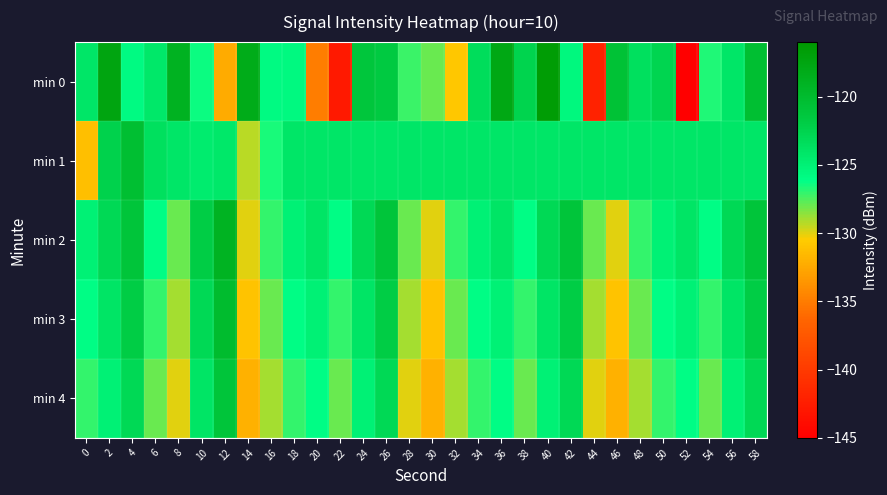

Reading left to right, transcribe all the data shown in this chart.

min 0: 0=-124.1	2=-117.4	4=-125.8	6=-124.2	8=-118.9	10=-126.4	12=-132.4	14=-118.2	16=-125.8	18=-125.7	20=-135.0	22=-142.8	24=-121.2	26=-121.7	28=-127.1	30=-127.9	32=-130.8	34=-123.4	36=-117.8	38=-122.5	40=-116.5	42=-125.6	44=-142.0	46=-120.7	48=-123.5	50=-122.6	52=-145.4	54=-126.7	56=-124.1	58=-120.4
min 1: 0=-131.2	2=-122.4	4=-120.4	6=-123.6	8=-124.2	10=-124.6	12=-124.2	14=-129.3	16=-126.6	18=-124.1	20=-124.1	22=-124.1	24=-124.1	26=-124.1	28=-124.1	30=-124.1	32=-124.1	34=-124.1	36=-124.1	38=-124.1	40=-124.1	42=-124.1	44=-124.1	46=-124.1	48=-124.1	50=-124.1	52=-124.1	54=-124.1	56=-124.1	58=-124.1
min 2: 0=-125.0	2=-123.0	4=-121.0	6=-126.0	8=-128.0	10=-122.0	12=-119.0	14=-130.0	16=-127.0	18=-125.0	20=-124.0	22=-126.0	24=-123.0	26=-121.0	28=-128.0	30=-130.0	32=-127.0	34=-125.0	36=-124.0	38=-126.0	40=-123.0	42=-121.0	44=-128.0	46=-130.0	48=-127.0	50=-125.0	52=-124.0	54=-126.0	56=-123.0	58=-121.0
min 3: 0=-126.0	2=-124.0	4=-122.0	6=-127.0	8=-129.0	10=-123.0	12=-120.0	14=-131.0	16=-128.0	18=-126.0	20=-125.0	22=-127.0	24=-124.0	26=-122.0	28=-129.0	30=-131.0	32=-128.0	34=-126.0	36=-125.0	38=-127.0	40=-124.0	42=-122.0	44=-129.0	46=-131.0	48=-128.0	50=-126.0	52=-125.0	54=-127.0	56=-124.0	58=-122.0
min 4: 0=-127.0	2=-125.0	4=-123.0	6=-128.0	8=-130.0	10=-124.0	12=-121.0	14=-132.0	16=-129.0	18=-127.0	20=-126.0	22=-128.0	24=-125.0	26=-123.0	28=-130.0	30=-132.0	32=-129.0	34=-127.0	36=-126.0	38=-128.0	40=-125.0	42=-123.0	44=-130.0	46=-132.0	48=-129.0	50=-127.0	52=-126.0	54=-128.0	56=-125.0	58=-123.0